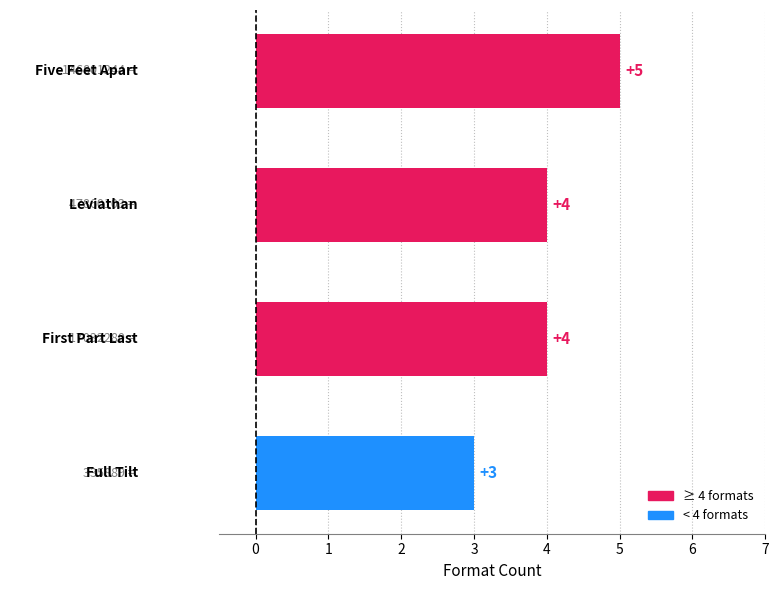

What is the value of the 3rd bar from the top?

4